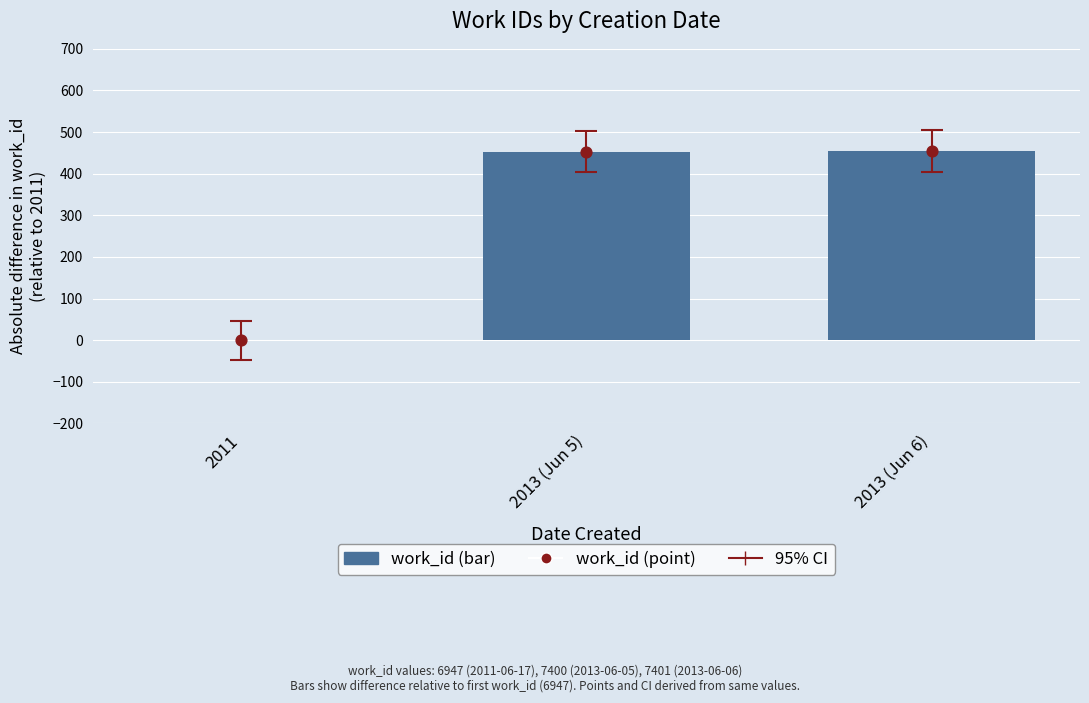

At how many categories does at least one series exceed 366?

2